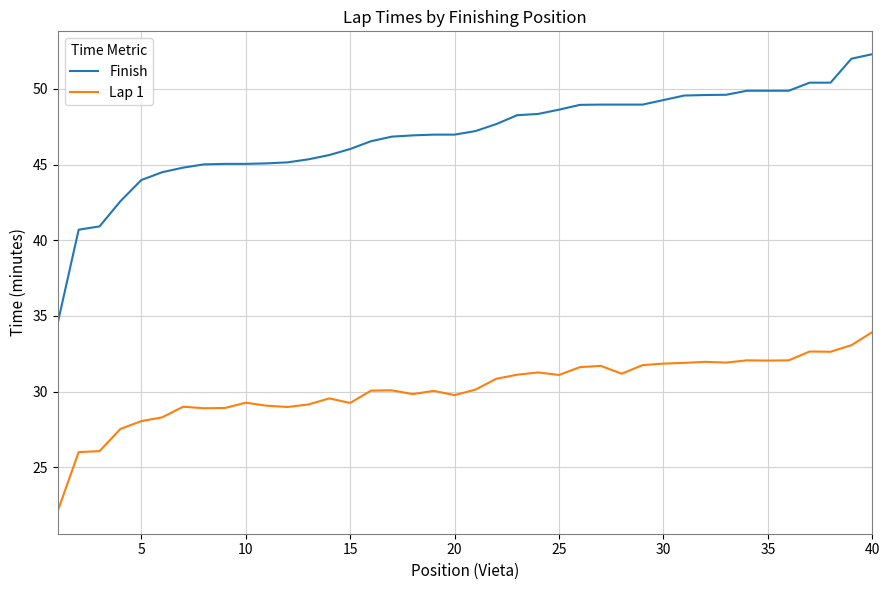

What is the lowest value of the Lap 1 series?

22.1